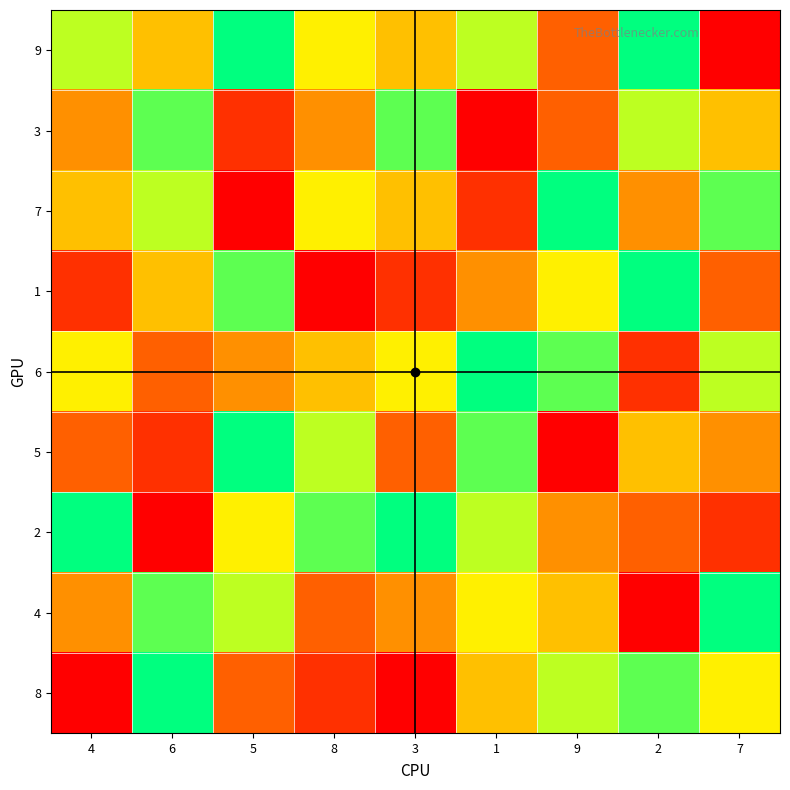

What is the spread (max minus min) of values at 3?

8